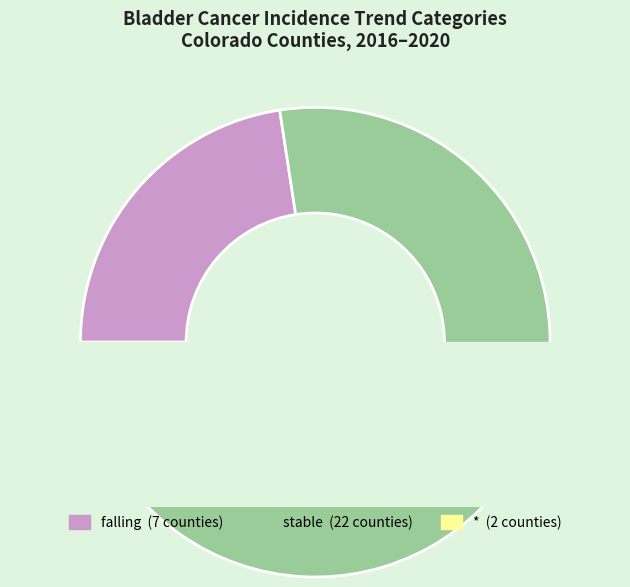

What is the ratio of the value at * to the value at stable?

0.1